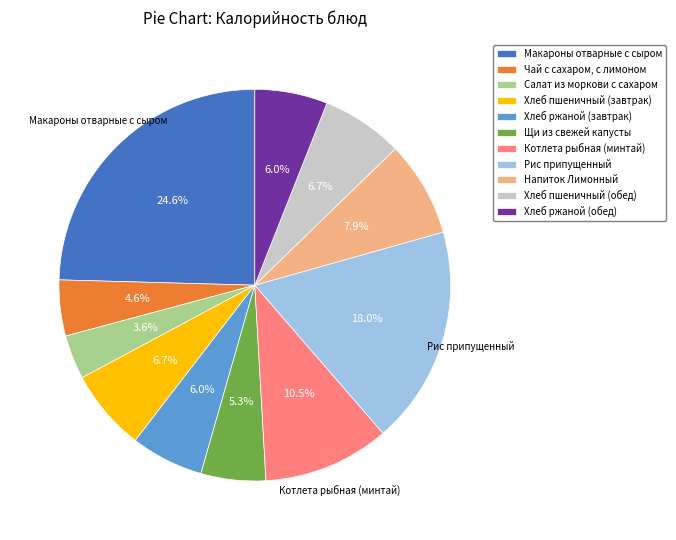

What is the smallest slice in the pie chart?

Салат из моркови с сахаром